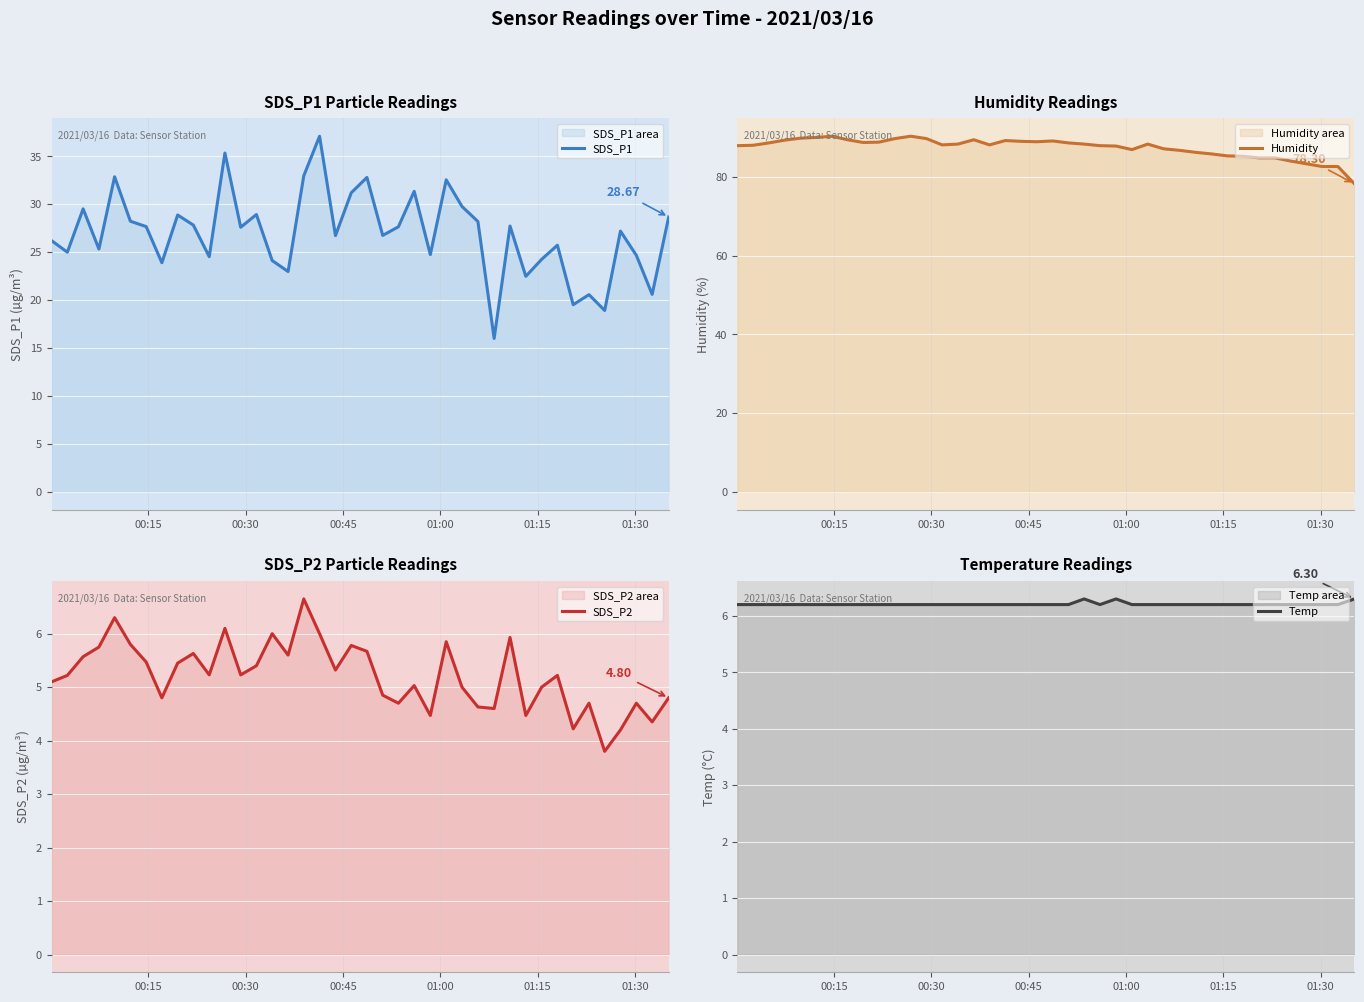

The SDS_P2 series shows 1.8 at 10. True or false?

False